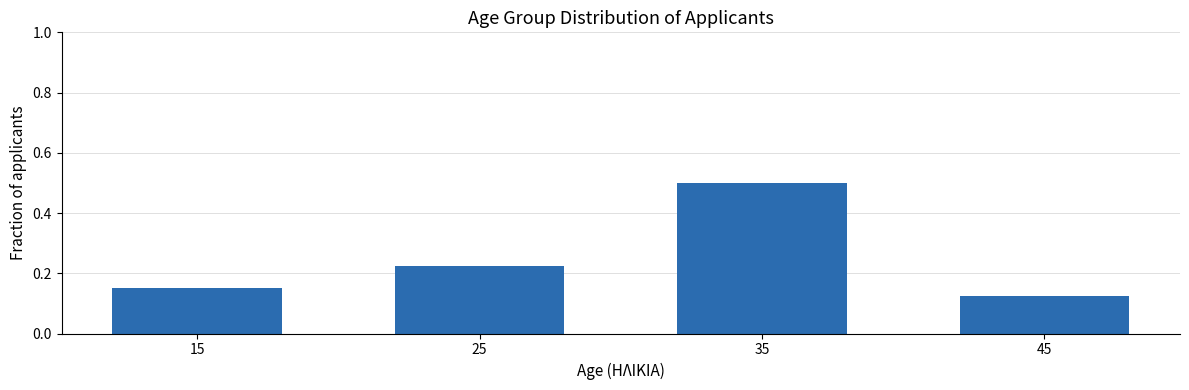

What is the value of the 3rd bar from the left?

0.5